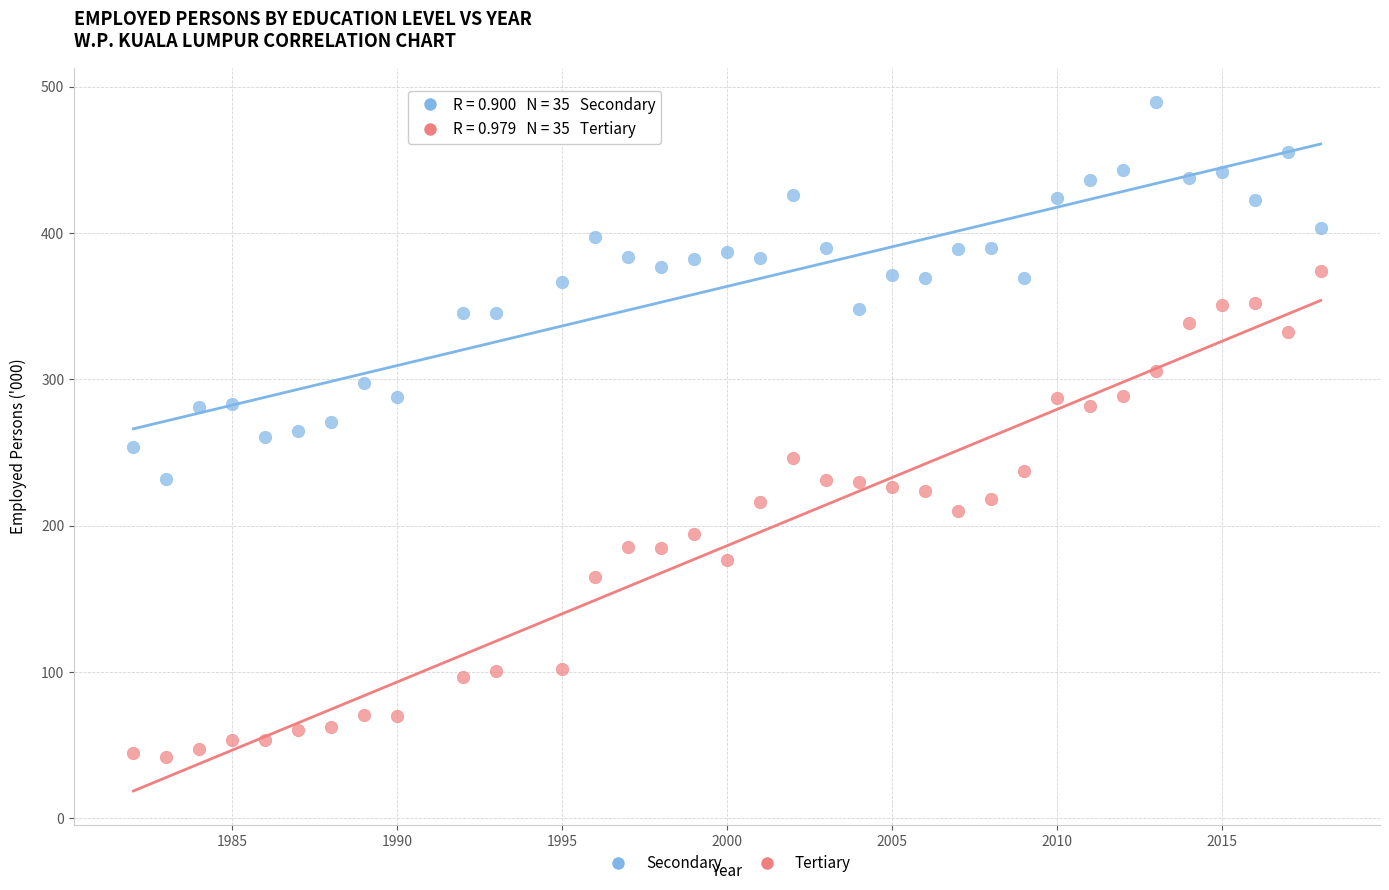

Which series reaches the maximum Y coordinate?

Secondary